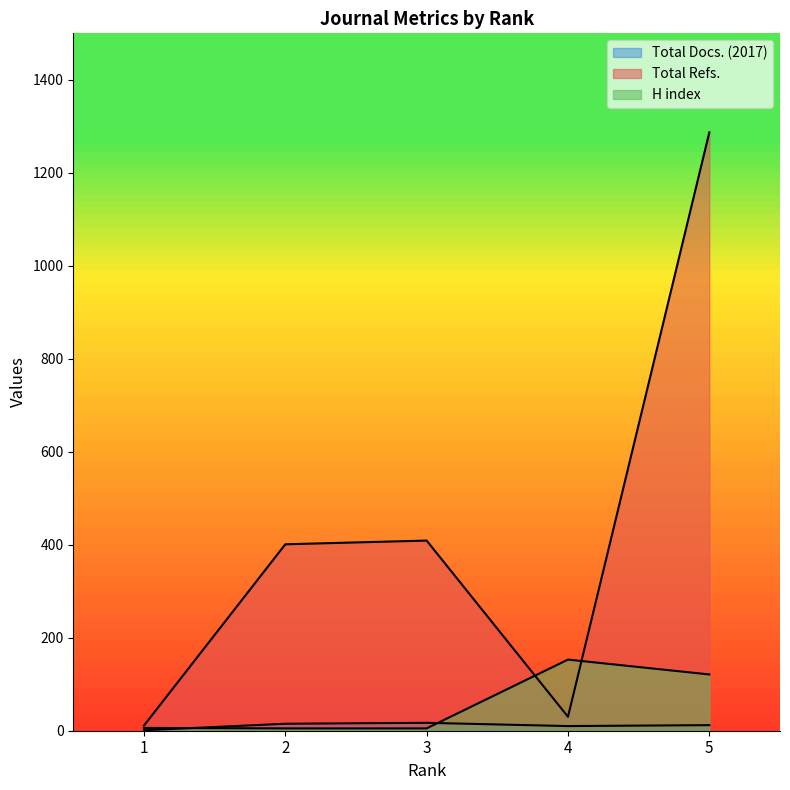

The Total Refs. series shows 11 at 1. True or false?

True